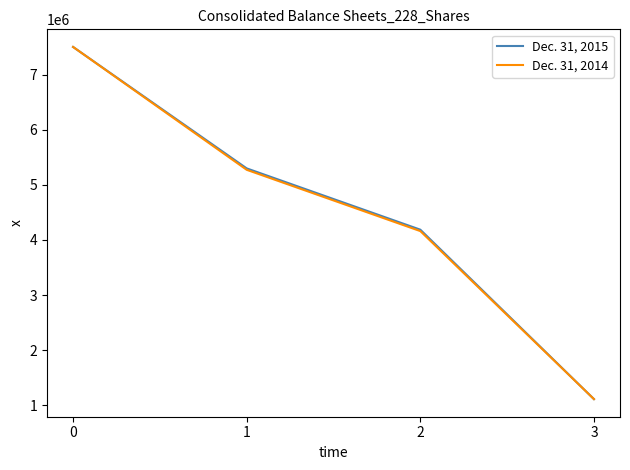

What is the total value across all series at 2?

8344834